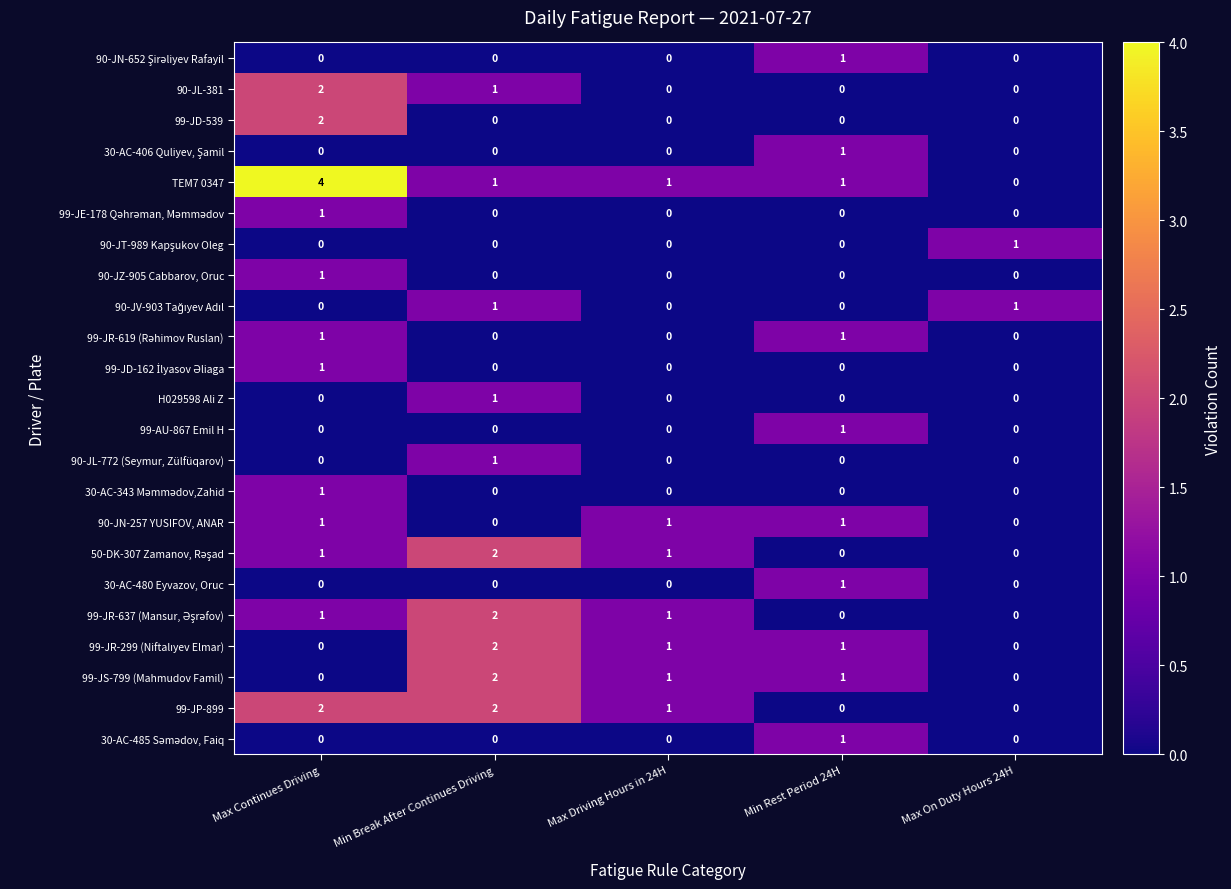

The 30-AC-480 Eyvazov, Oruc series shows 0 at Max On Duty Hours 24H. True or false?

True